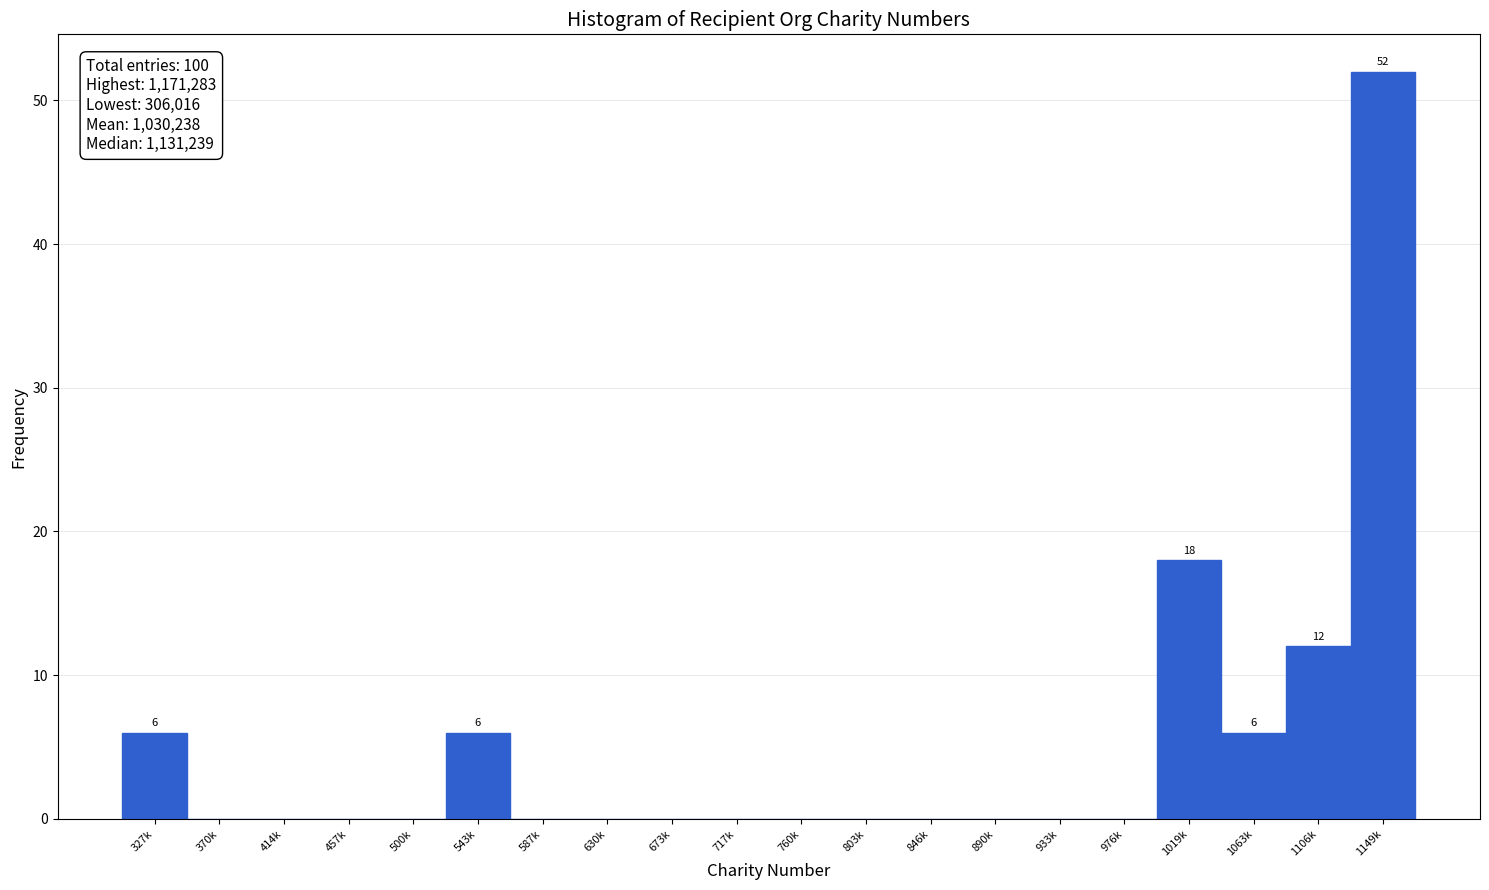

Reading right to left, what are all the values shown in this chart?

1149k=52	1106k=12	1063k=6	1019k=18	976k=0	933k=0	890k=0	846k=0	803k=0	760k=0	717k=0	673k=0	630k=0	587k=0	543k=6	500k=0	457k=0	414k=0	370k=0	327k=6